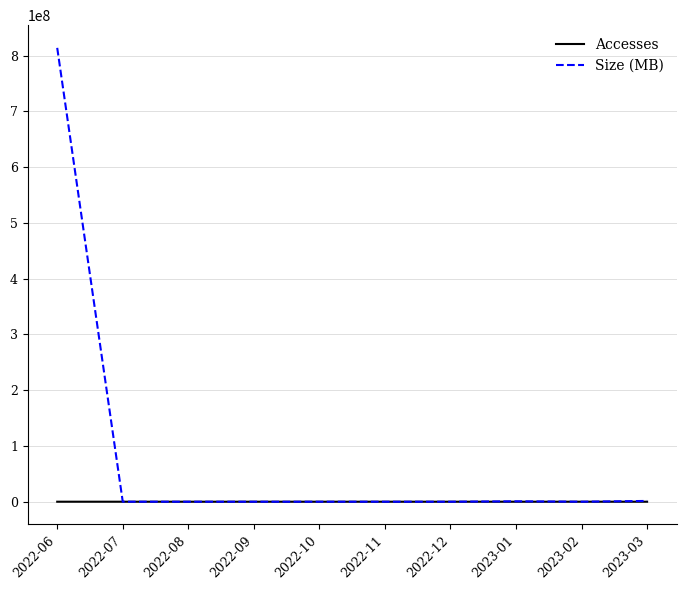

In Size (MB), how many points are higher than both neighbors (excluding endpoints)?

1